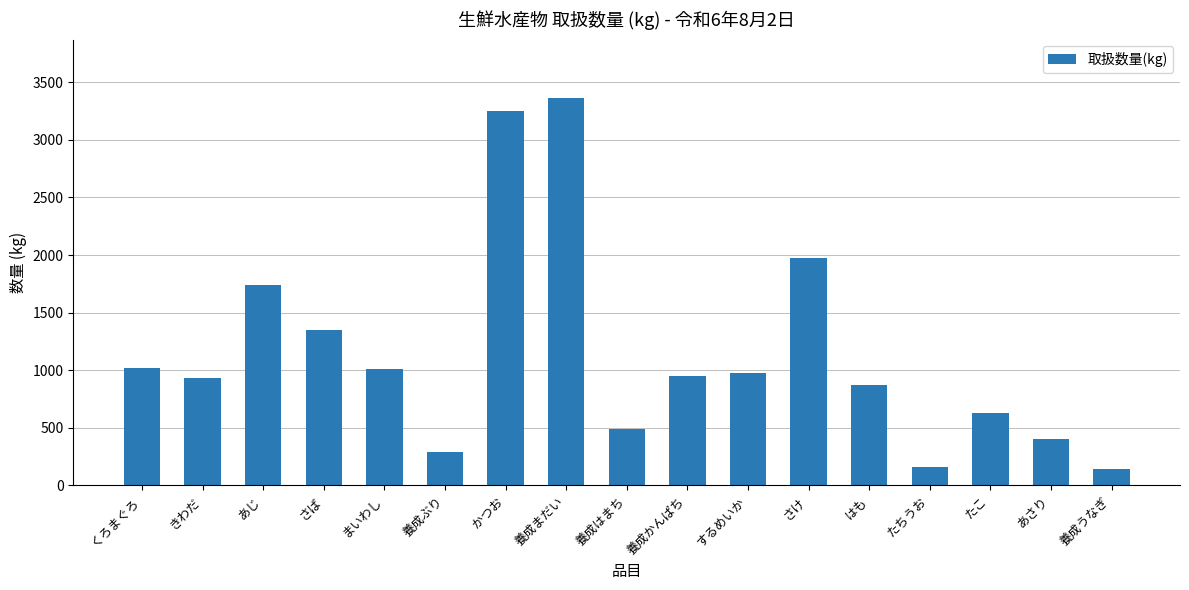

Does the chart contain any negative values?

No